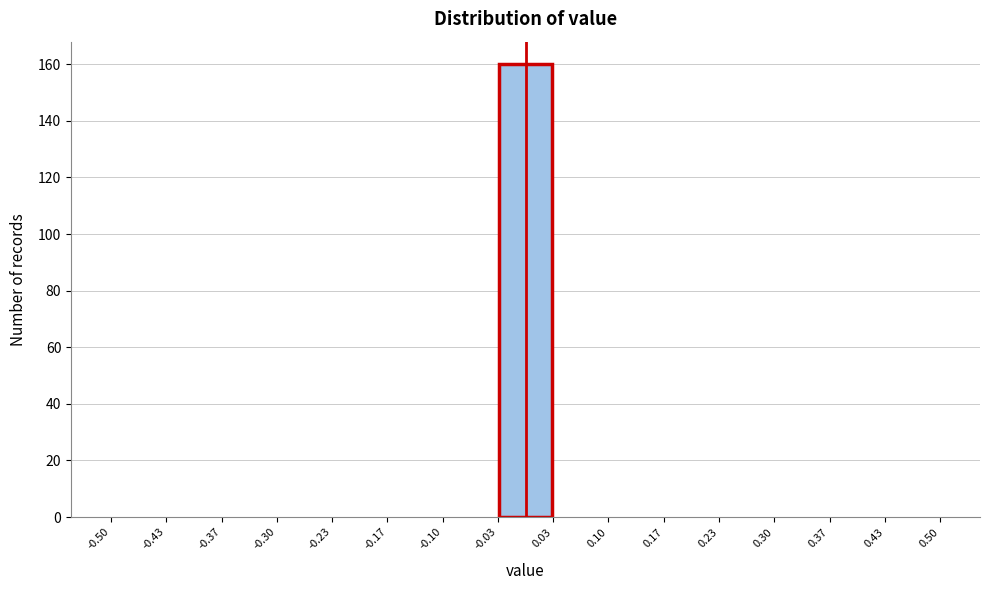

Reading left to right, list every bar in this chart as the range it spans on the x-axis followed by its height. The values are not printed on the chart, so give them approximately, as read against the axis.

-0.50 to -0.43: 0
-0.43 to -0.37: 0
-0.37 to -0.30: 0
-0.30 to -0.23: 0
-0.23 to -0.17: 0
-0.17 to -0.10: 0
-0.10 to -0.03: 0
-0.03 to 0.03: 160
0.03 to 0.10: 0
0.10 to 0.17: 0
0.17 to 0.23: 0
0.23 to 0.30: 0
0.30 to 0.37: 0
0.37 to 0.43: 0
0.43 to 0.50: 0